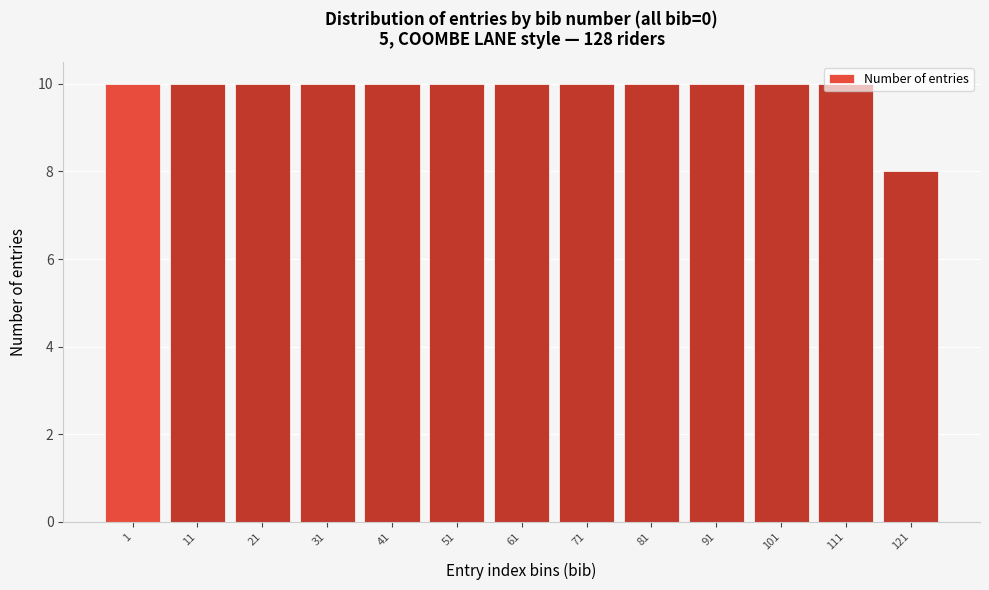

Is it true that the value at 101 is 10?

True